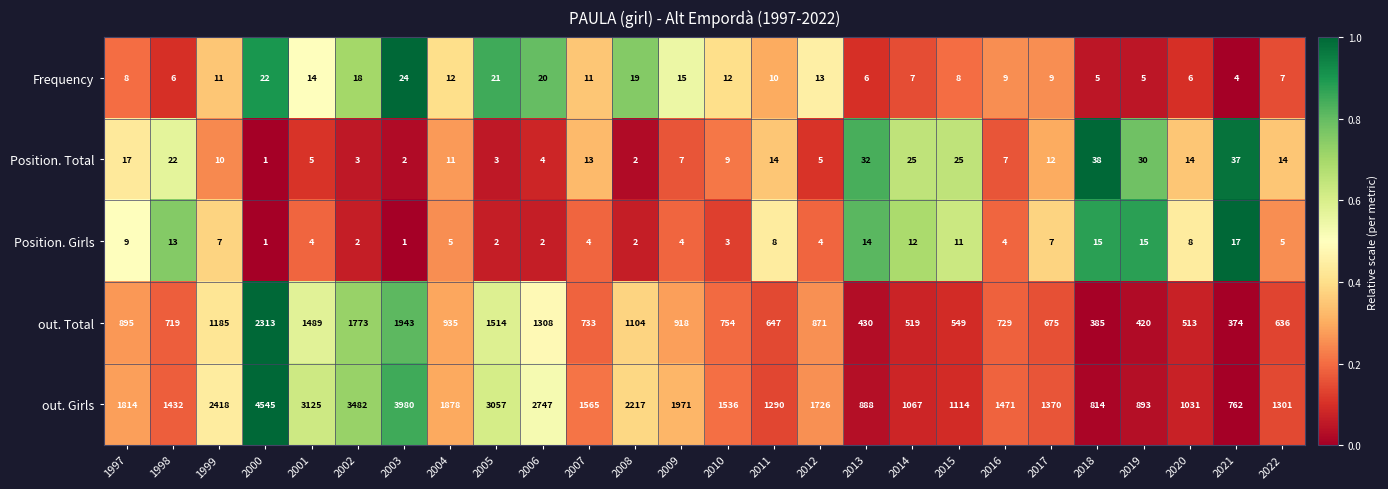

How many categories are shown in the chart?

26